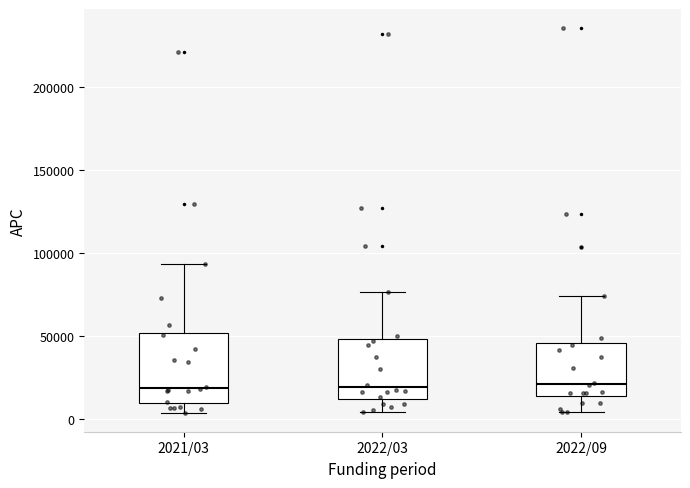

Comparing the boxes themselves (not the whiskers), which one is the tallest?

2021/03